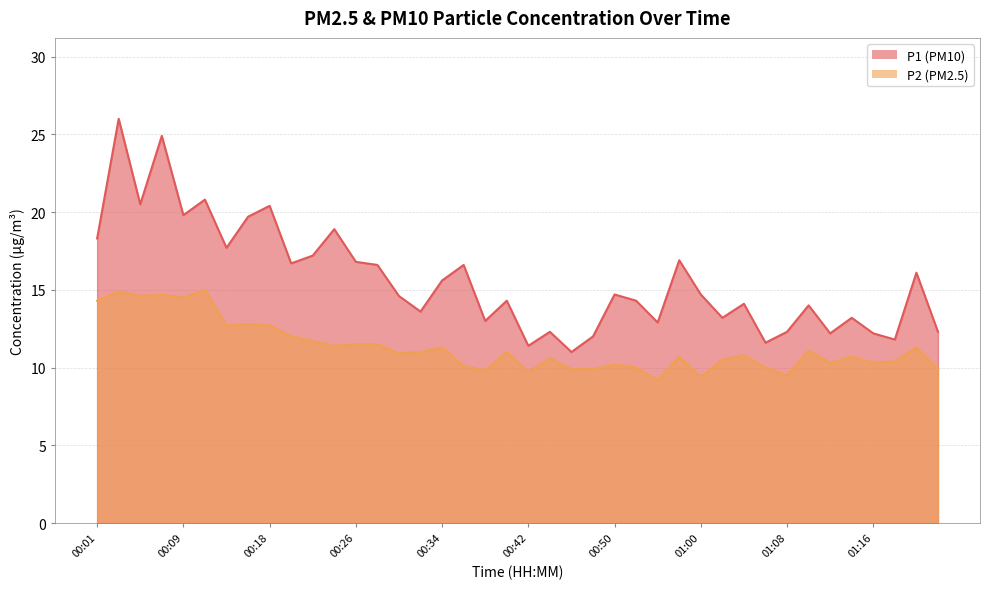

What is the label of the 23rd point from the left?

00:46